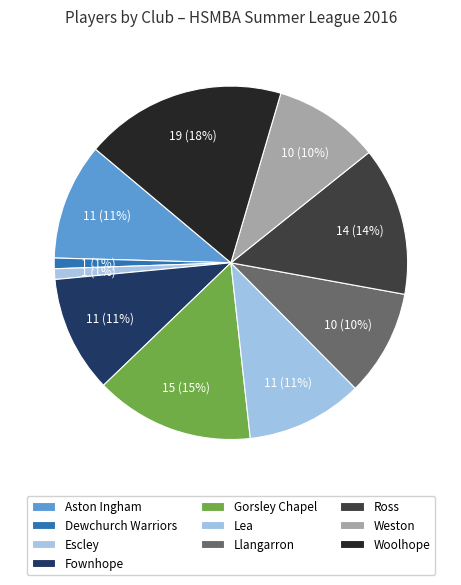

What is the largest slice in the pie chart?

Woolhope